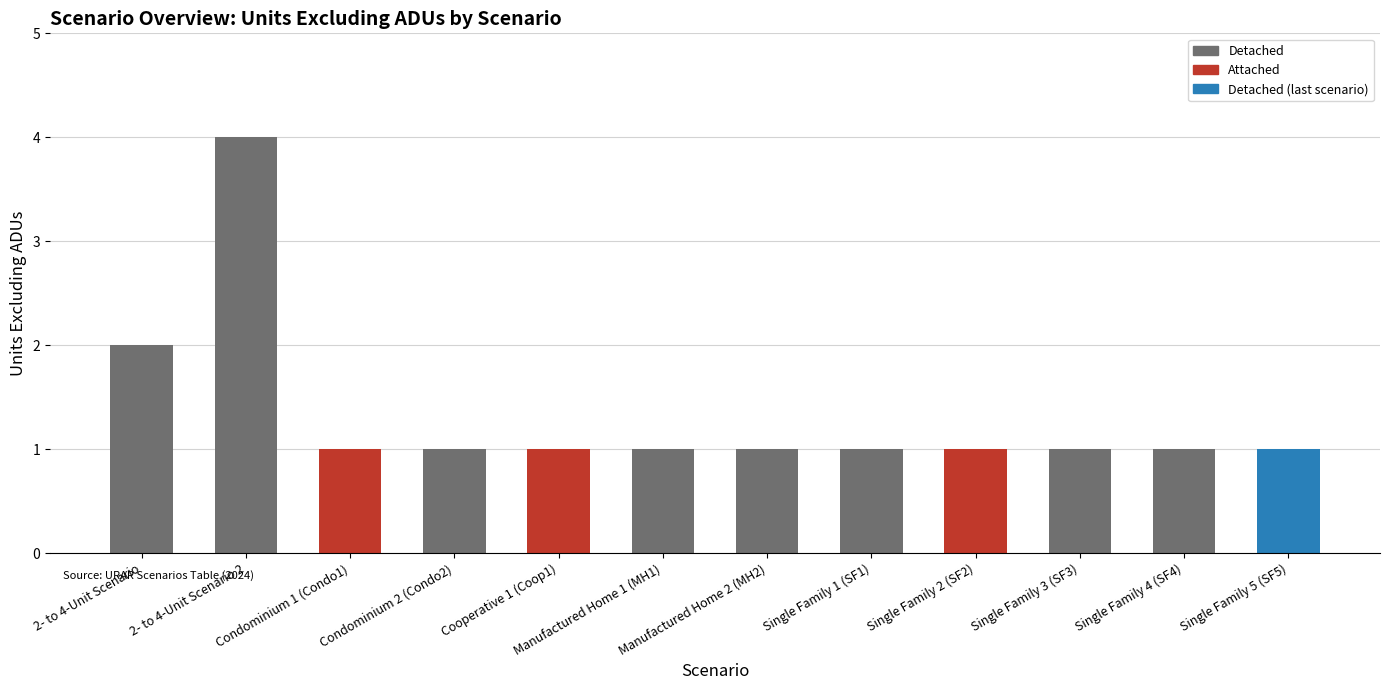

Which category has the highest value across all series?

2- to 4-Unit Scenario 2